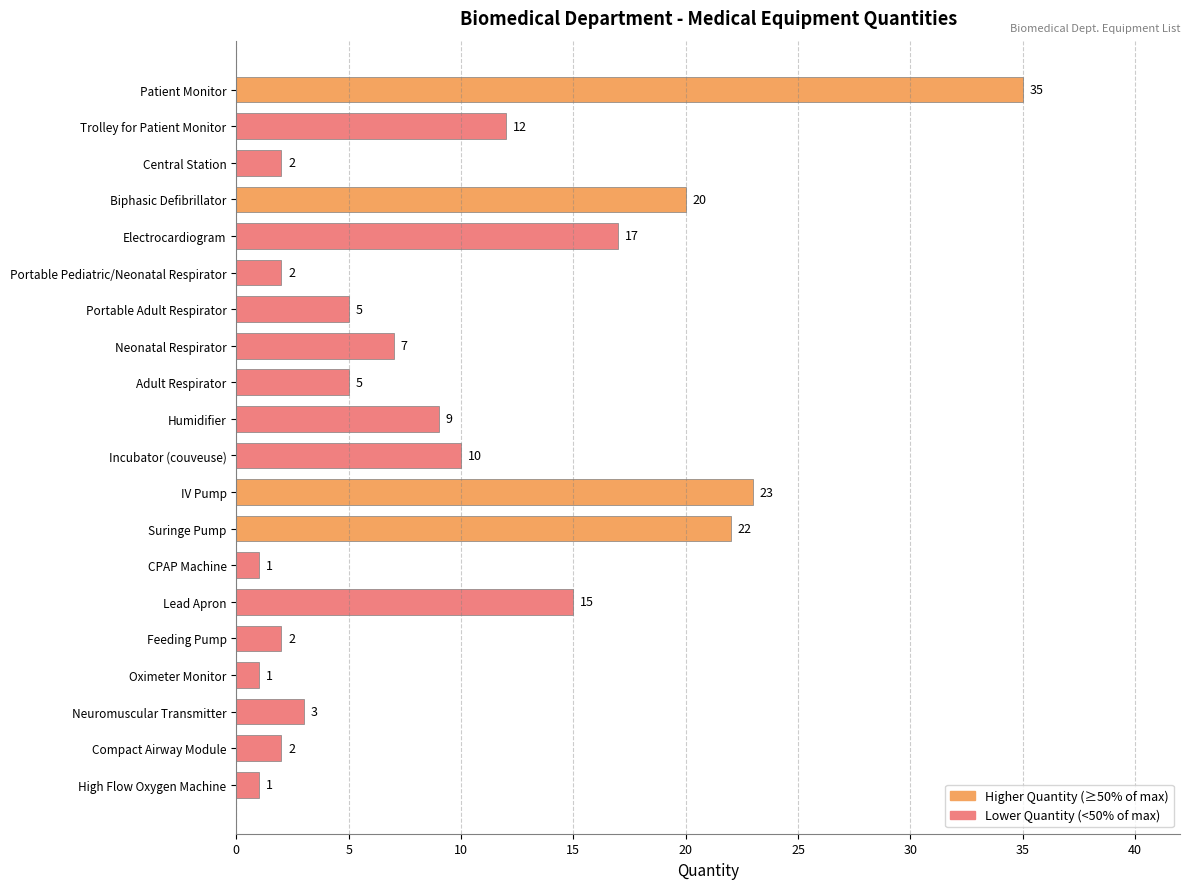

Reading bottom to top, extract all data points from this chart.

High Flow Oxygen Machine=1	Compact Airway Module=2	Neuromuscular Transmitter=3	Oximeter Monitor=1	Feeding Pump=2	Lead Apron=15	CPAP Machine=1	Suringe Pump=22	IV Pump=23	Incubator (couveuse)=10	Humidifier=9	Adult Respirator=5	Neonatal Respirator=7	Portable Adult Respirator=5	Portable Pediatric/Neonatal Respirator=2	Electrocardiogram=17	Biphasic Defibrillator=20	Central Station=2	Trolley for Patient Monitor=12	Patient Monitor=35